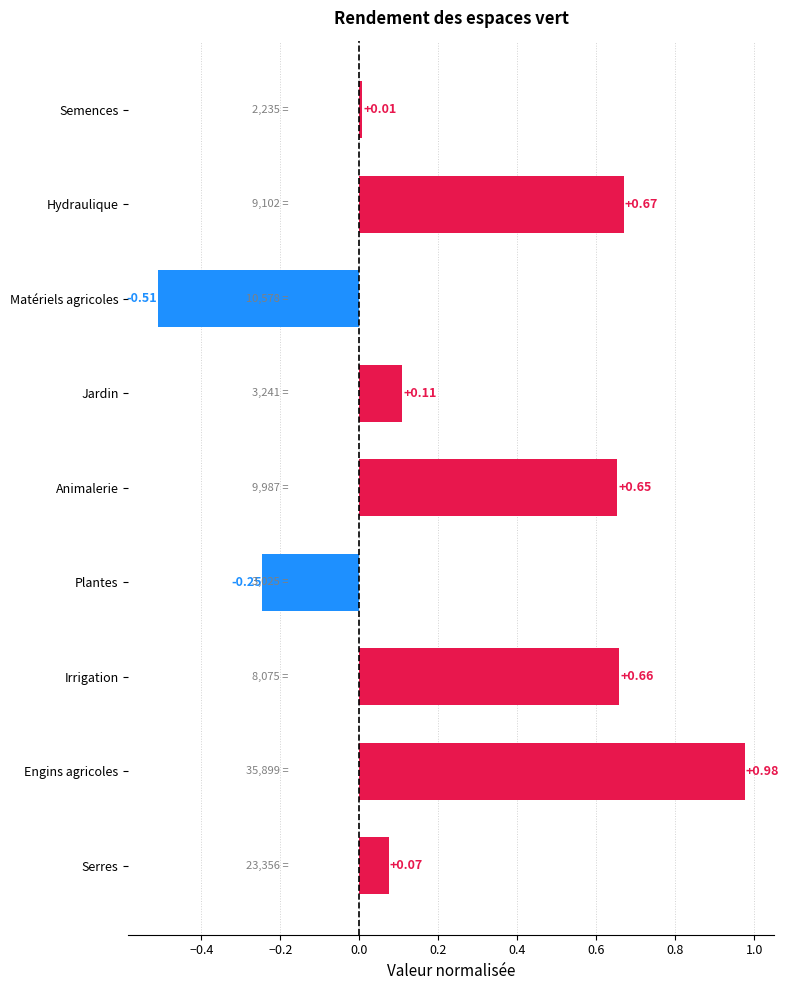

List the labels in order of value, largest first.

Engins agricoles, Hydraulique, Irrigation, Animalerie, Jardin, Serres, Semences, Plantes, Matériels agricoles